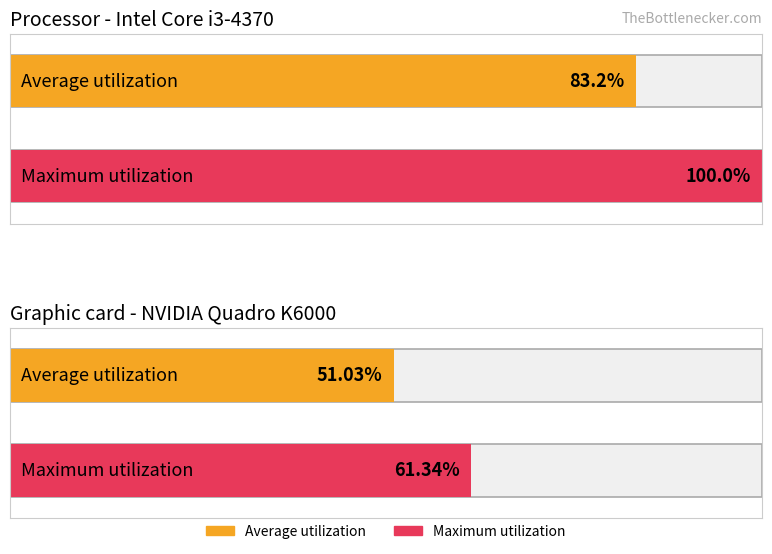

Reading left to right, what are all the values shown in this chart?

Average utilization: 83.2	51.0
Maximum utilization: 100.0	61.3